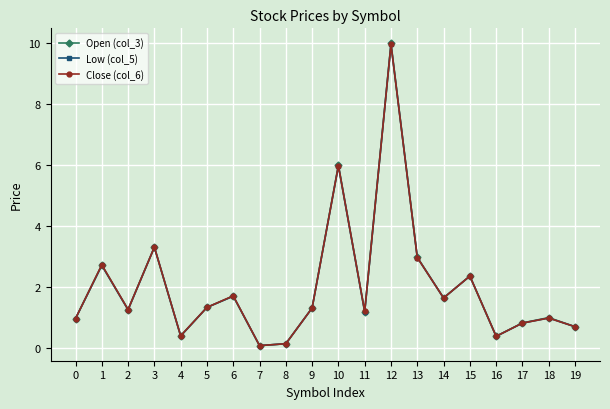

Is the value of Close (col_6) at 3 greater than the value of Low (col_5) at 5?

Yes